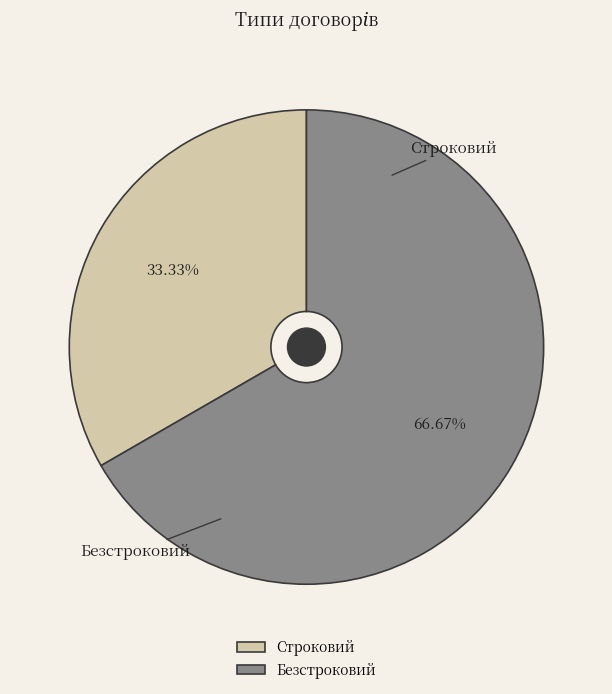

To the nearest percent, what is the difference between the Строковий and Безстроковий slice percentages?

33%